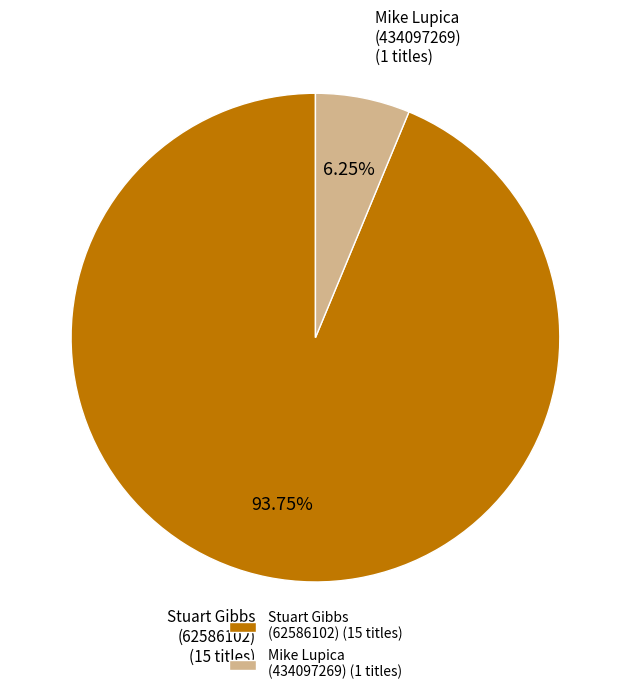

What is the total percentage of Stuart Gibbs (62586102) and Mike Lupica (434097269)?

100.0%